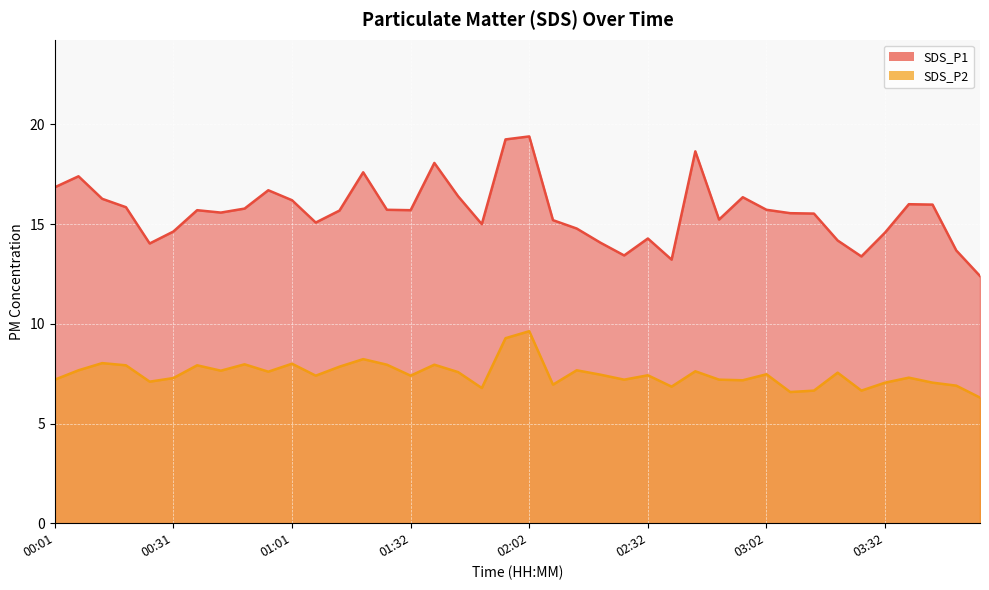

Rank the series by their maximum value, from lowest to highest.

SDS_P2, SDS_P1